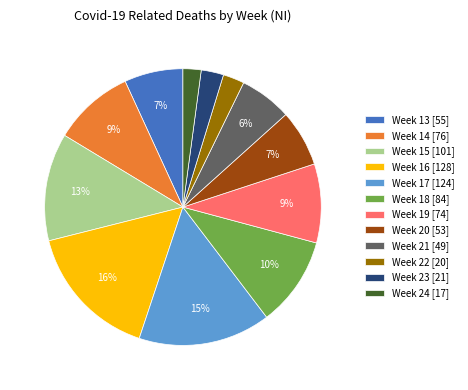

Is the sum of Week 18 [84] and Week 22 [20] greater than half?

No